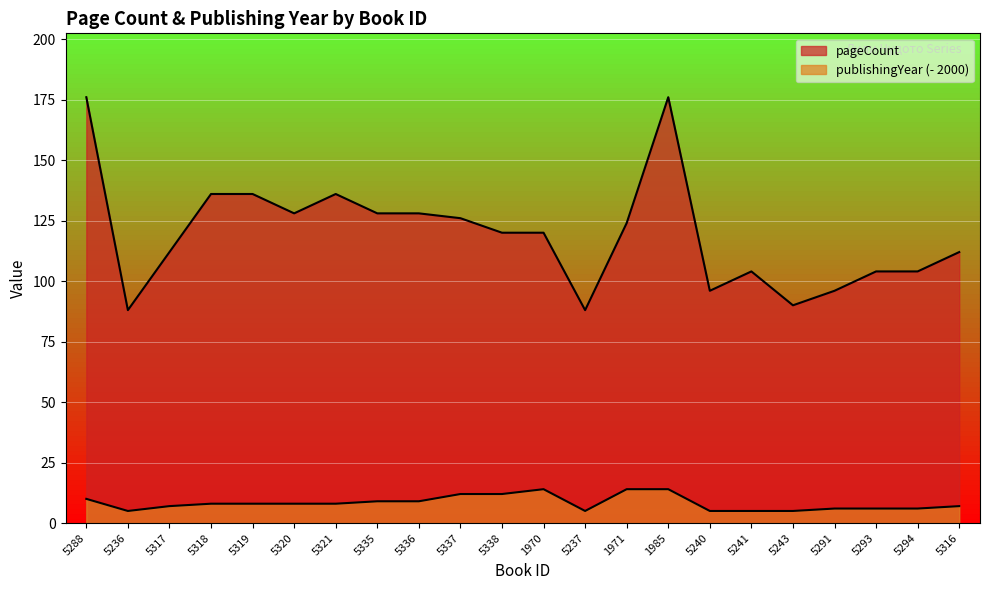

True or false: pageCount and publishingYear intersect in this chart.

False